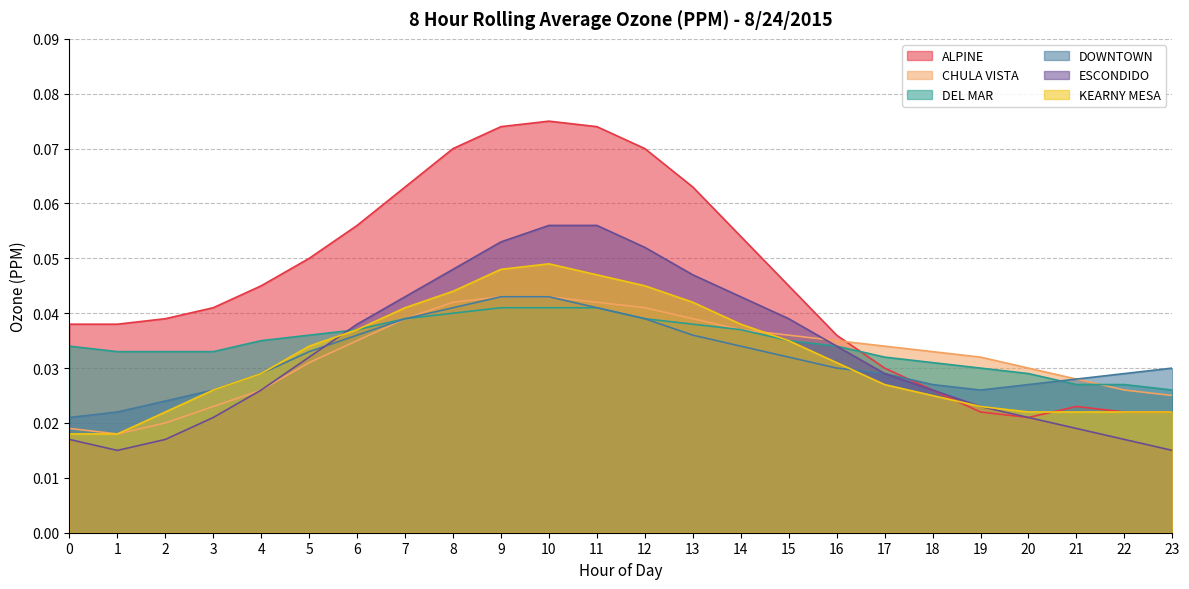

True or false: DOWNTOWN and DEL MAR intersect in this chart.

True